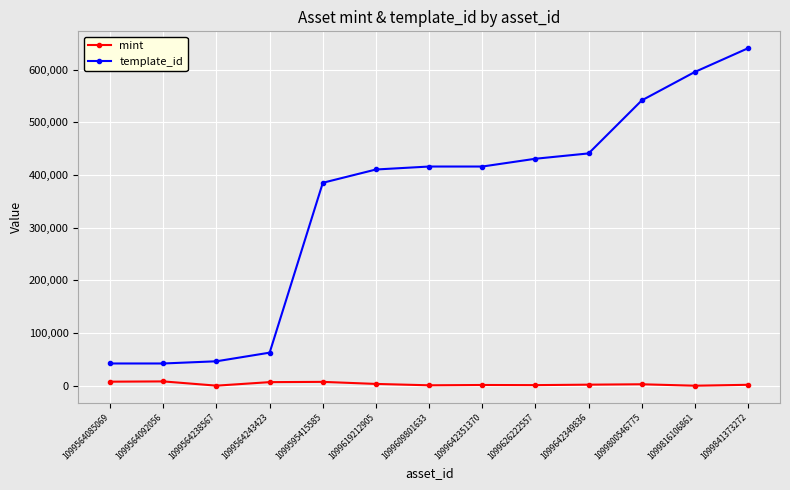

The value of mint at 1099564085069 is 7903. True or false?

True